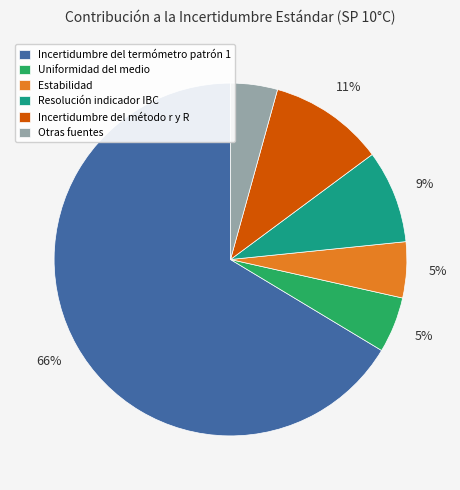

To the nearest percent, what is the difference between the largest and smallest slice percentages?

62%